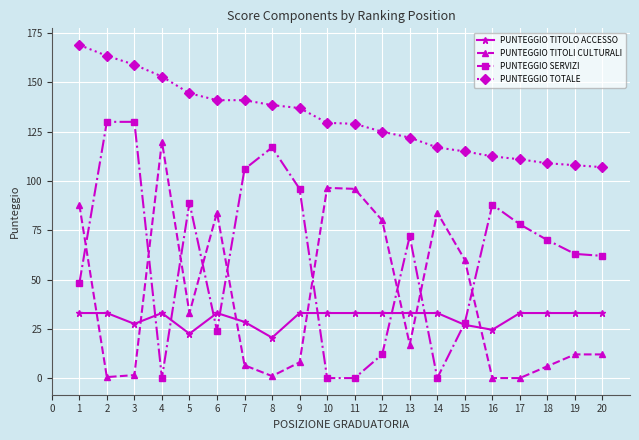

True or false: PUNTEGGIO SERVIZI and PUNTEGGIO TOTALE cross at least once.

False